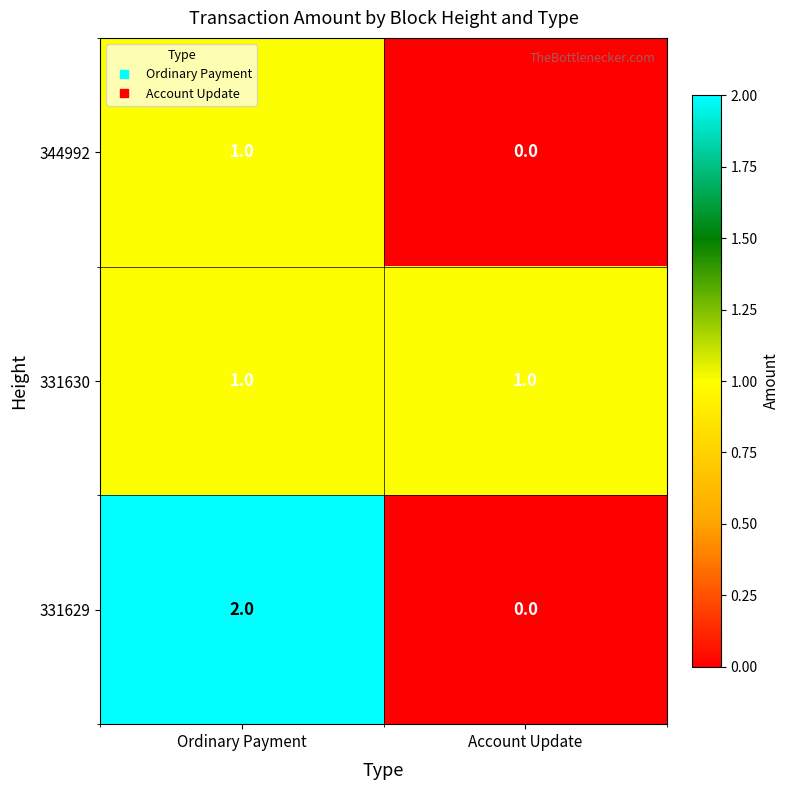

Is the value of 331630 at Ordinary Payment greater than the value of 344992 at Account Update?

Yes